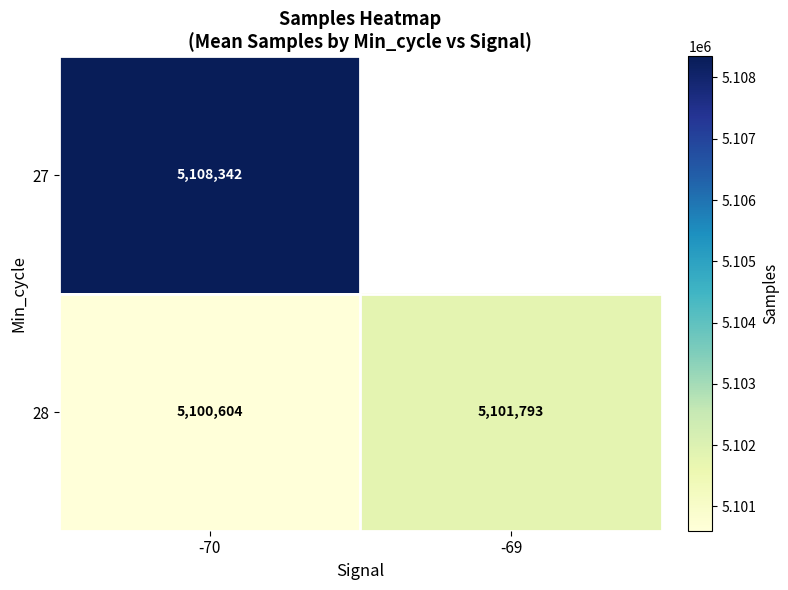

List the labels in order of 28 value, largest first.

-69, -70